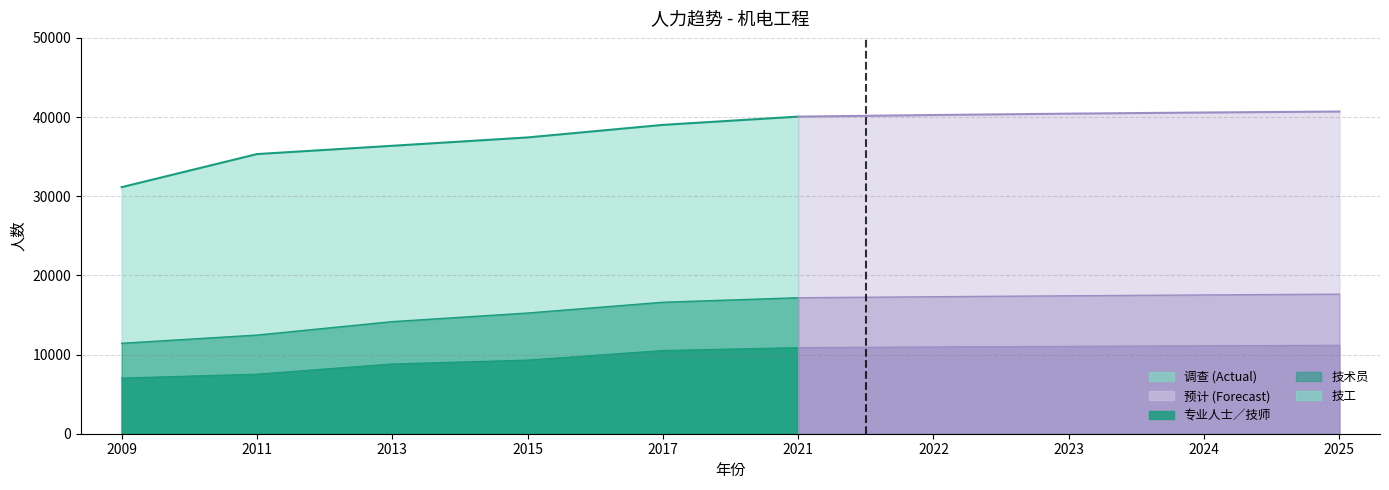

Count the number of categories in the chart.

10